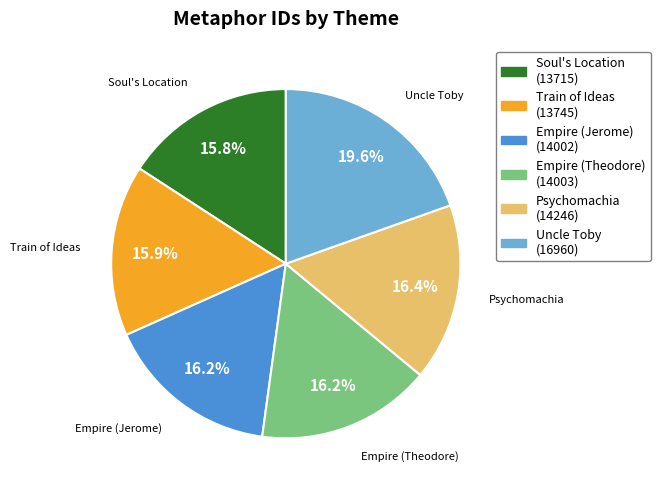

How many segments does this pie chart have?

6